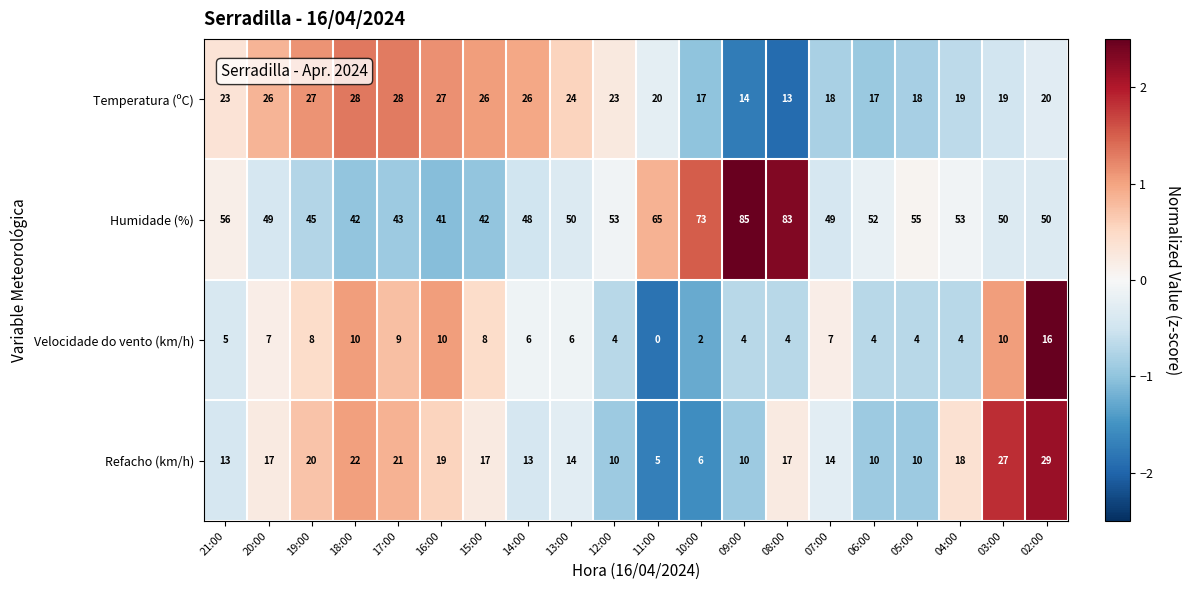

At how many categories does at least one series exceed 1?

20